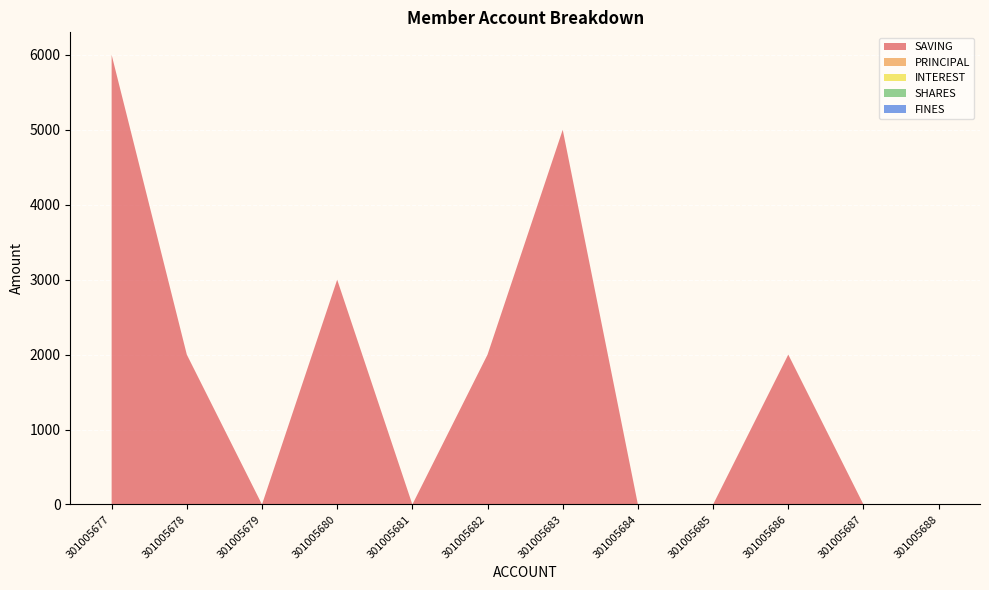

Reading left to right, extract all data points from this chart.

SAVING: 301005677=6000	301005678=2000	301005679=0	301005680=3000	301005681=0	301005682=2000	301005683=5000	301005684=0	301005685=0	301005686=2000	301005687=0	301005688=0
PRINCIPAL: 301005677=0	301005678=0	301005679=0	301005680=0	301005681=0	301005682=0	301005683=0	301005684=0	301005685=0	301005686=0	301005687=0	301005688=0
INTEREST: 301005677=0	301005678=0	301005679=0	301005680=0	301005681=0	301005682=0	301005683=0	301005684=0	301005685=0	301005686=0	301005687=0	301005688=0
SHARES: 301005677=0	301005678=0	301005679=0	301005680=0	301005681=0	301005682=0	301005683=0	301005684=0	301005685=0	301005686=0	301005687=0	301005688=0
FINES: 301005677=0	301005678=0	301005679=0	301005680=0	301005681=0	301005682=0	301005683=0	301005684=0	301005685=0	301005686=0	301005687=0	301005688=0